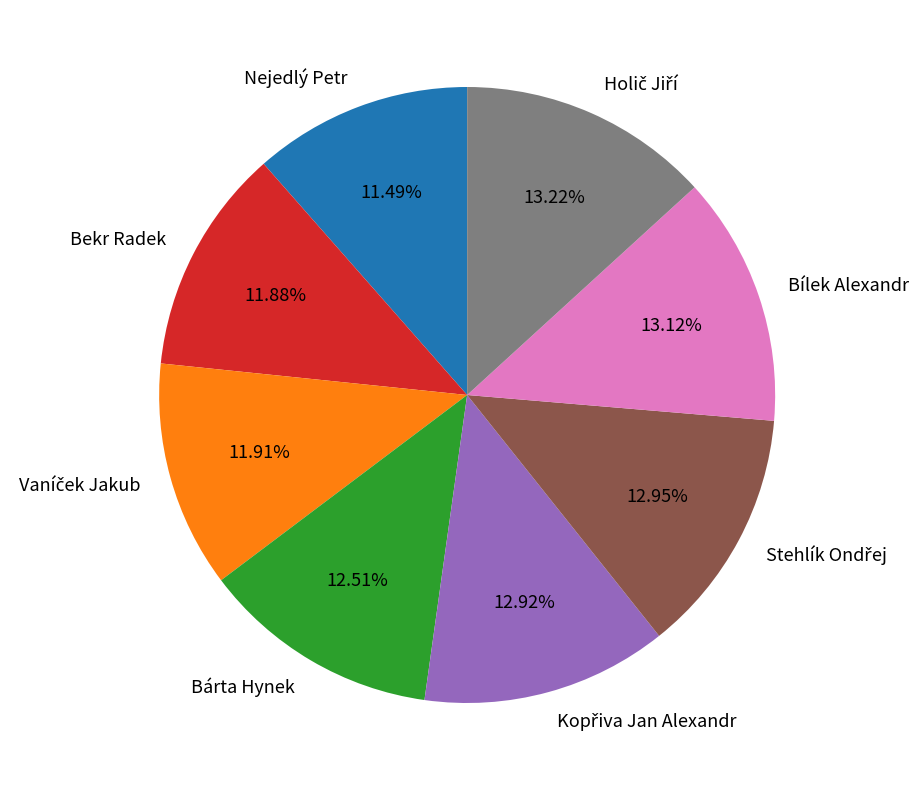

Which has a higher value, Bárta Hynek or Bílek Alexandr?

Bílek Alexandr